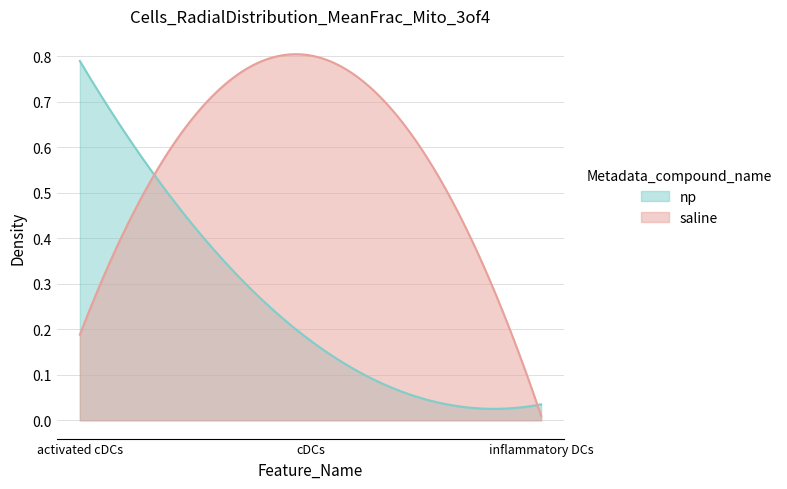

At how many categories does at least one series exceed 0?

3